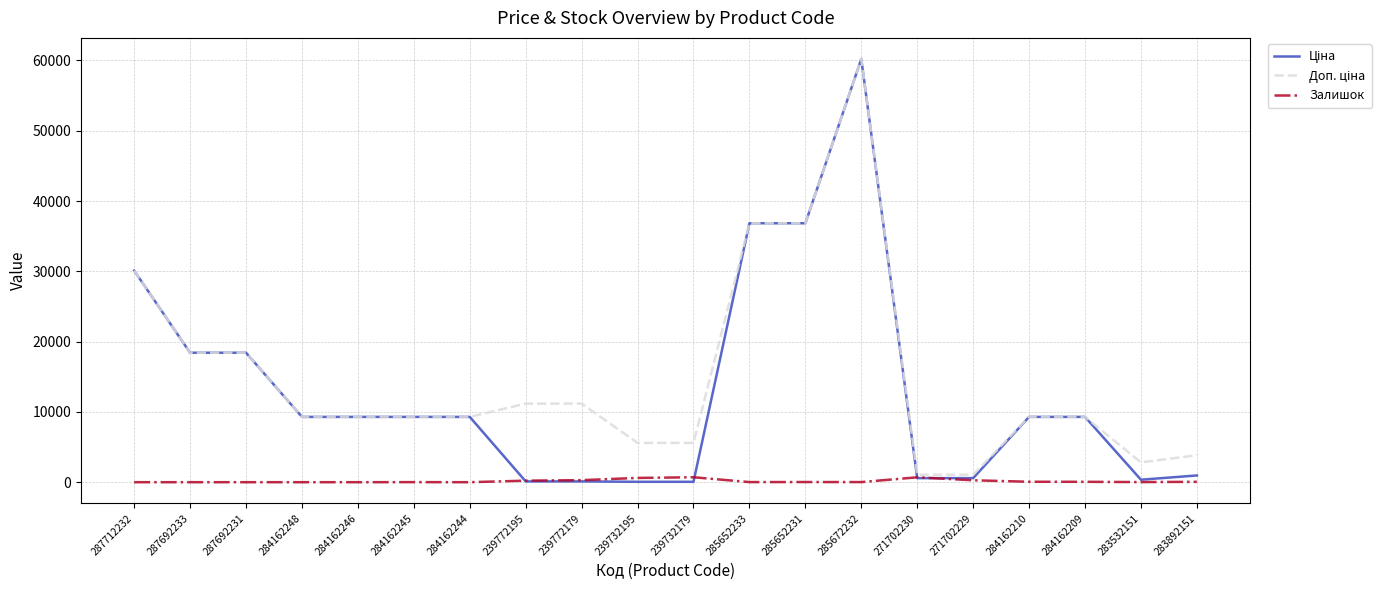

At which category is the sum across all series the highest?

285672232